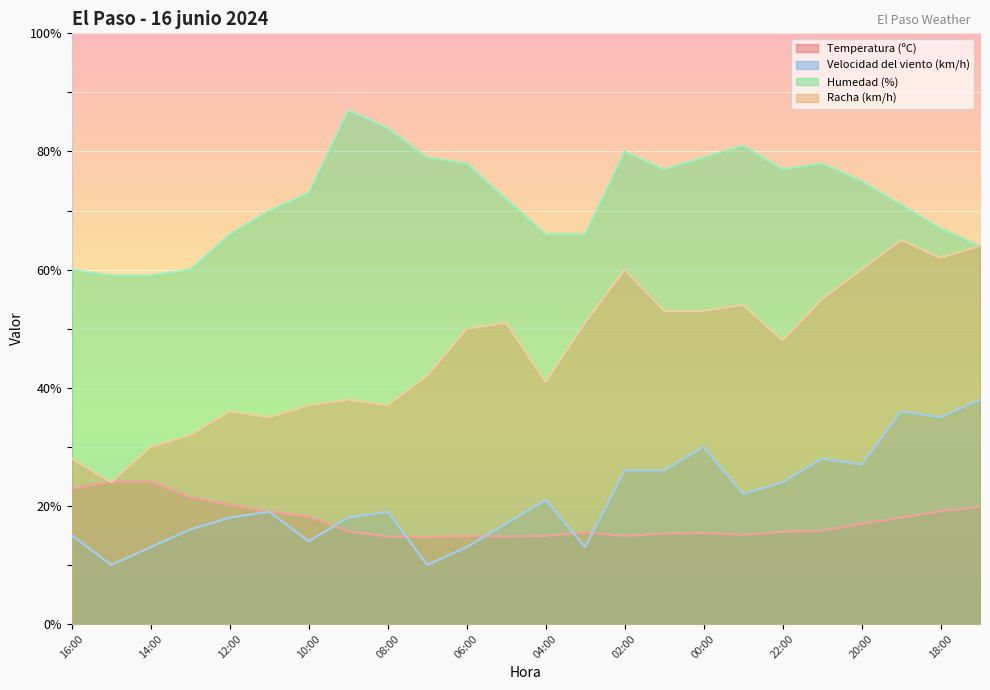

At which category is the sum across all series the highest?

19:00